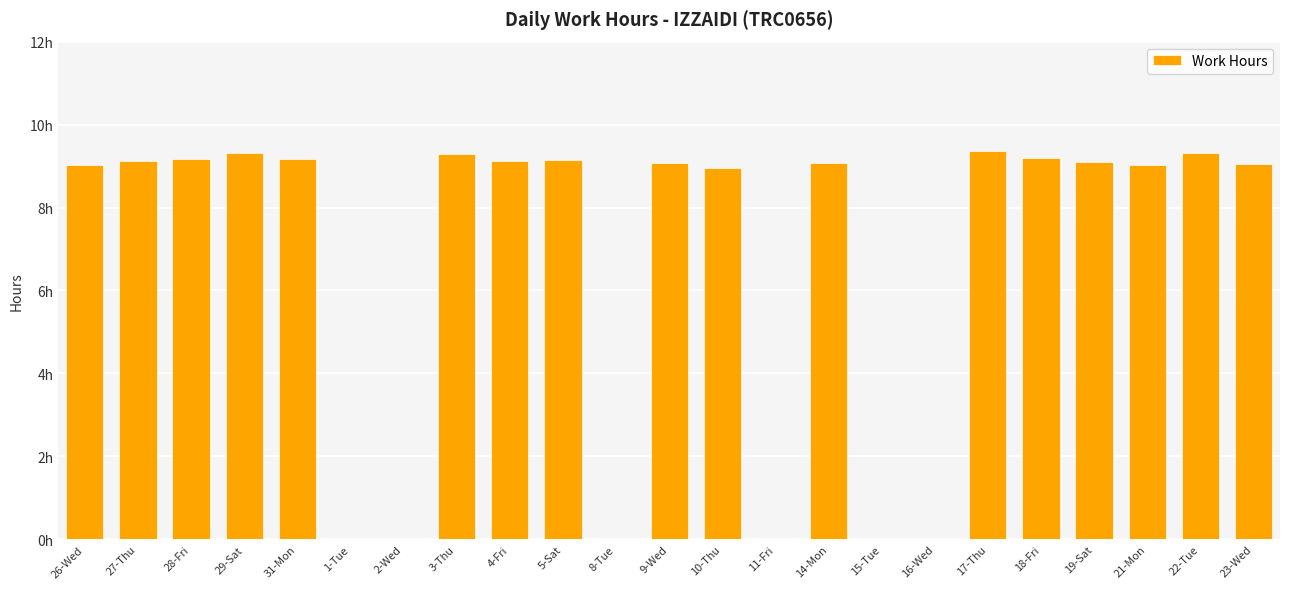

Reading left to right, what are all the values shown in this chart?

9.0	9.1	9.2	9.3	9.2	0.0	0.0	9.3	9.1	9.1	0.0	9.1	9.0	0.0	9.1	0.0	0.0	9.4	9.2	9.1	9.0	9.3	9.1